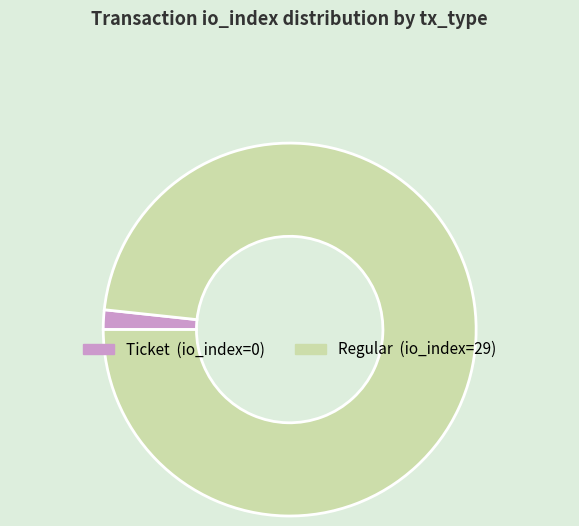

Does Regular represent more than half of the total?

Yes